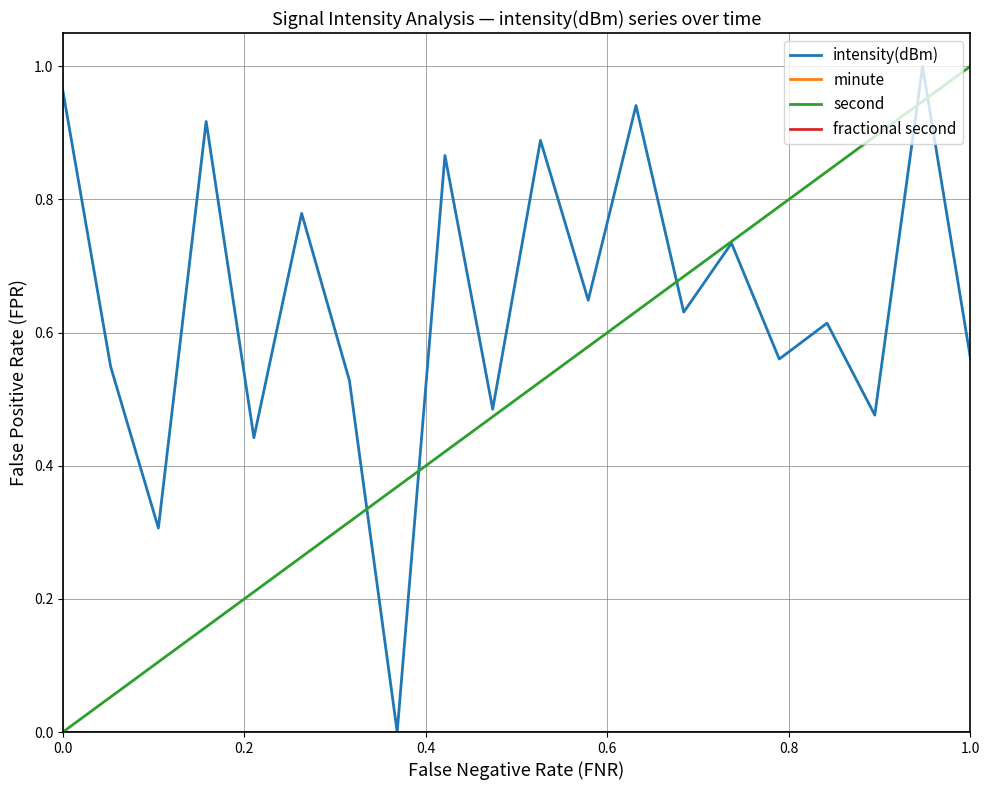

Reading left to right, what are all the values shown in this chart?

intensity(dBm): 1.0	0.5	0.3	0.9	0.4	0.8	0.5	0.0	0.9	0.5	0.9	0.6	0.9	0.6	0.7	0.6	0.6	0.5	1.0	0.6
minute: 0.0	0.0	0.0	0.0	0.0	0.0	0.0	0.0	0.0	0.0	0.0	0.0	0.0	0.0	0.0	0.0	0.0	0.0	0.0	0.0
second: 0.0	0.1	0.1	0.2	0.2	0.3	0.3	0.4	0.4	0.5	0.5	0.6	0.6	0.7	0.7	0.8	0.8	0.9	0.9	1.0
fractional second: 0.0	0.0	0.0	0.0	0.0	0.0	0.0	0.0	0.0	0.0	0.0	0.0	0.0	0.0	0.0	0.0	0.0	0.0	0.0	0.0